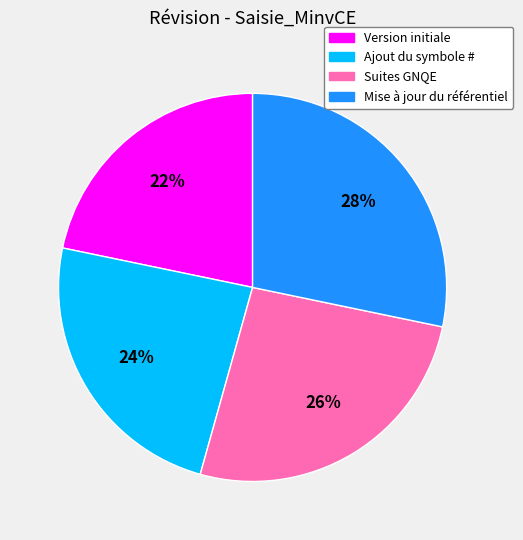

Count the number of slices in the pie.

4